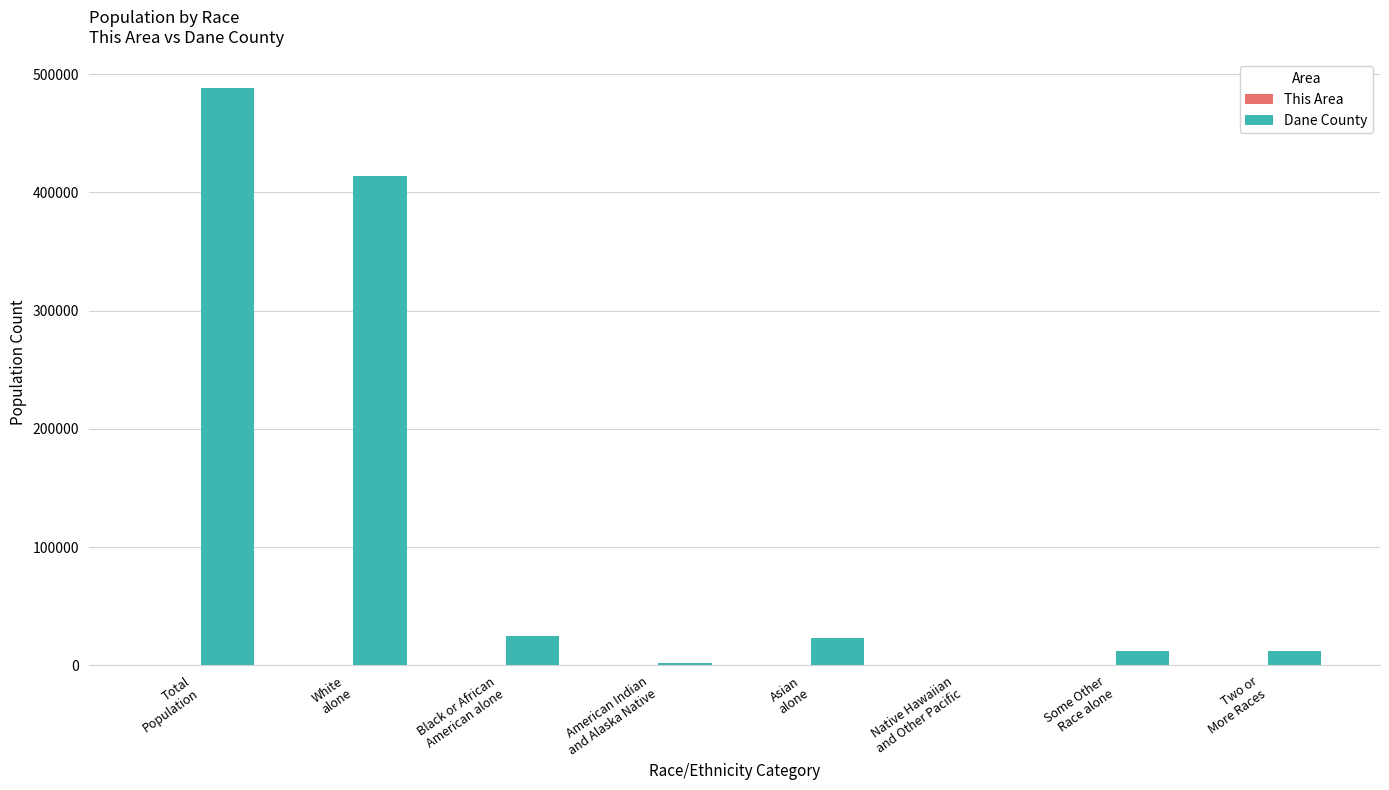

Which series has the largest total across all categories?

Dane County